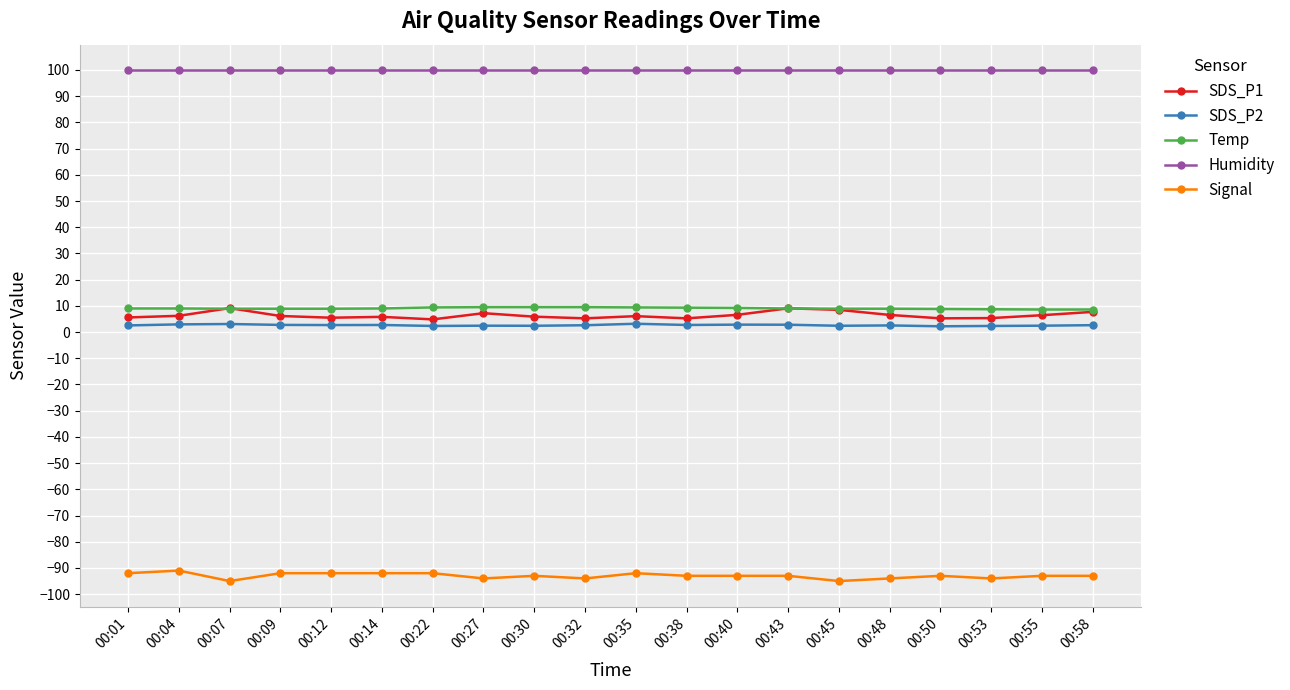

Is it true that SDS_P2 equals 2.4 at 00:55?

True